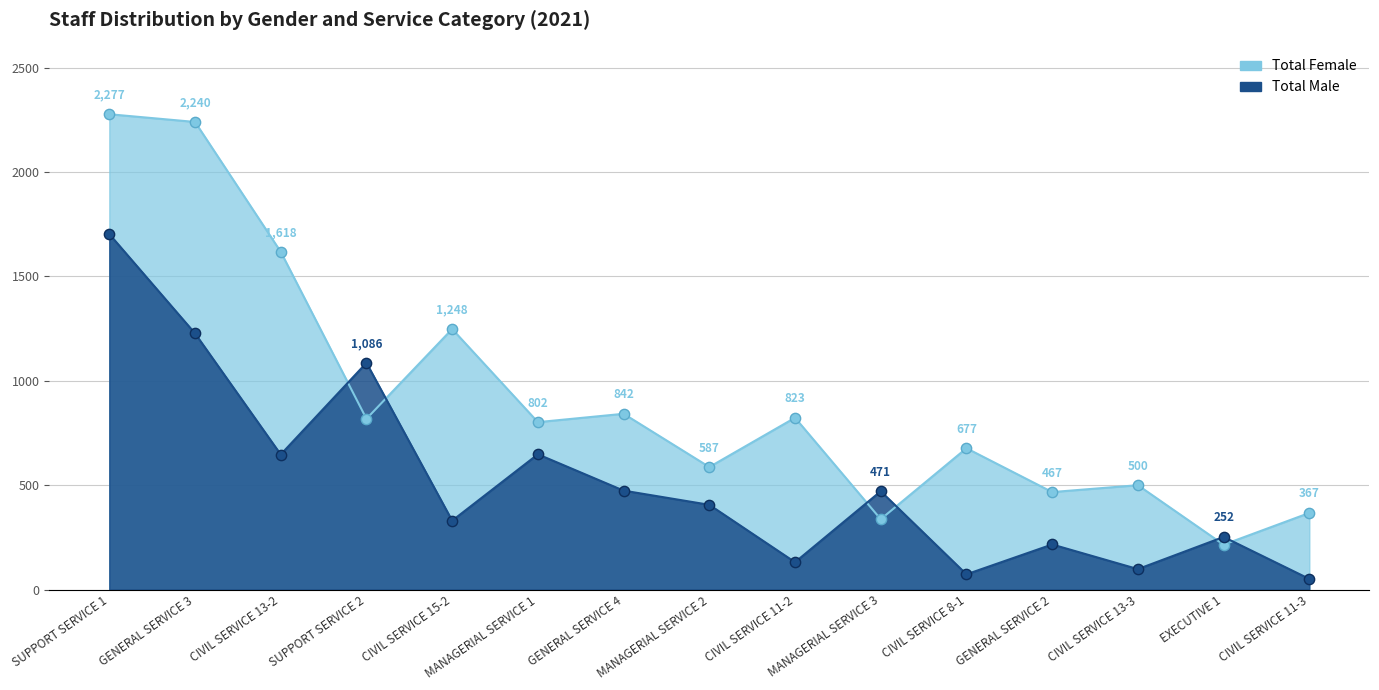

What is the total value across all series at CIVIL SERVICE 11-2?

954